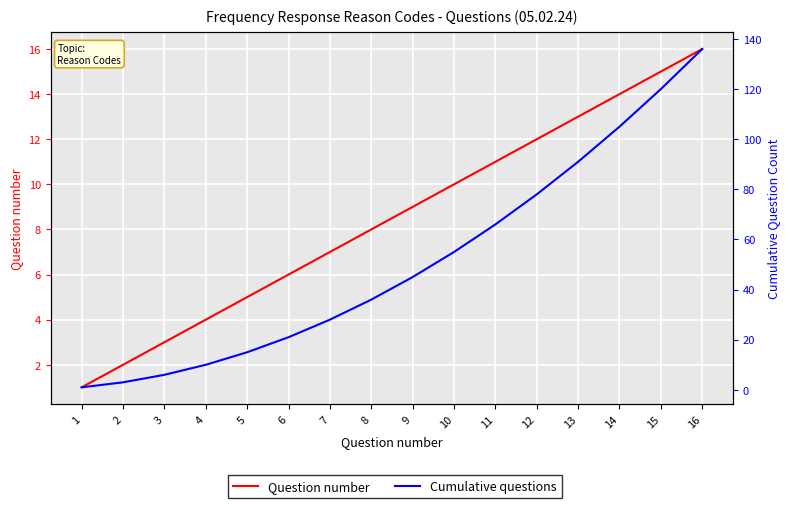

Which category has the highest value in the Cumulative questions series?

16